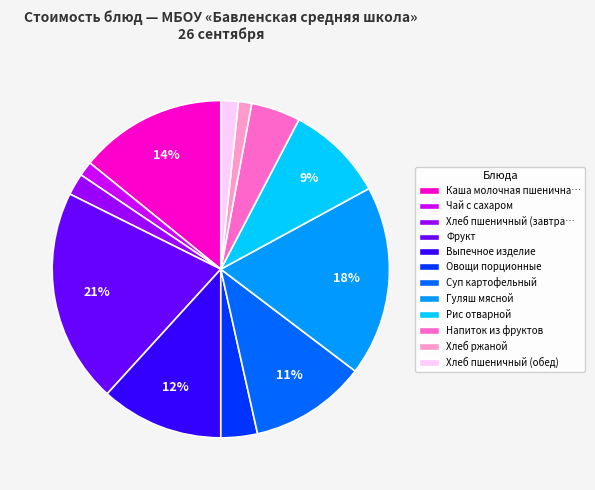

What is the largest slice in the pie chart?

Фрукт